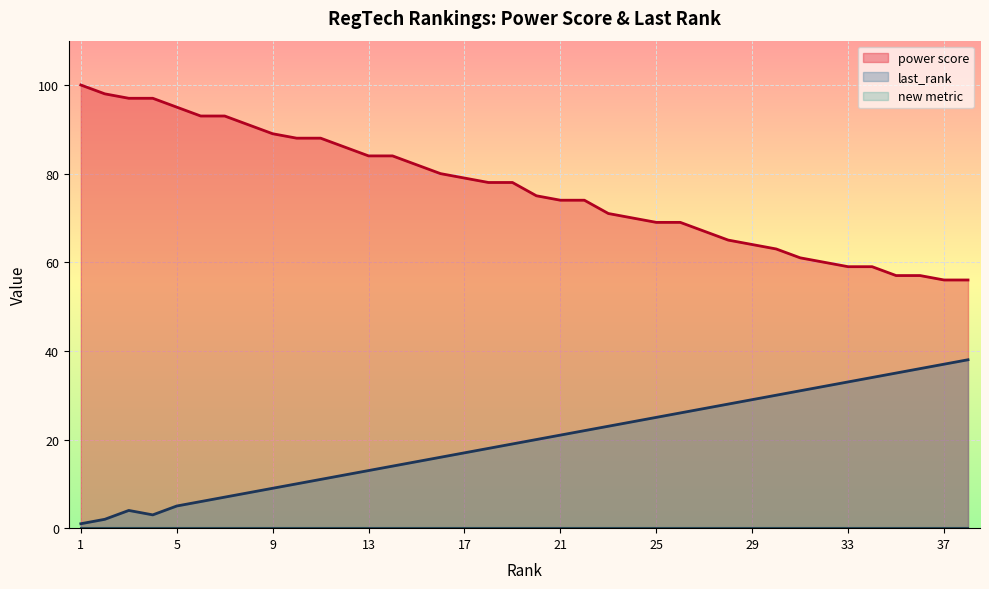

Is it true that last_rank equals 30 at 30?

True